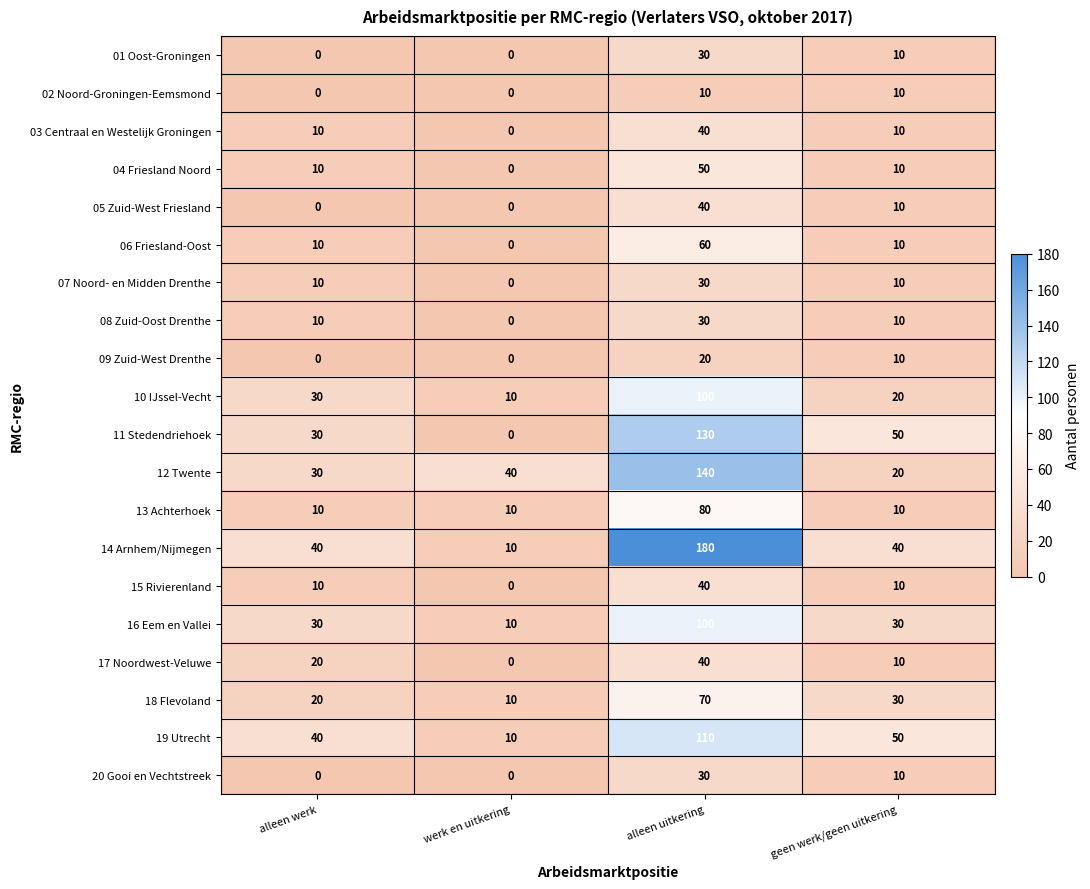

The value of 13 Achterhoek at alleen uitkering is 80. True or false?

True